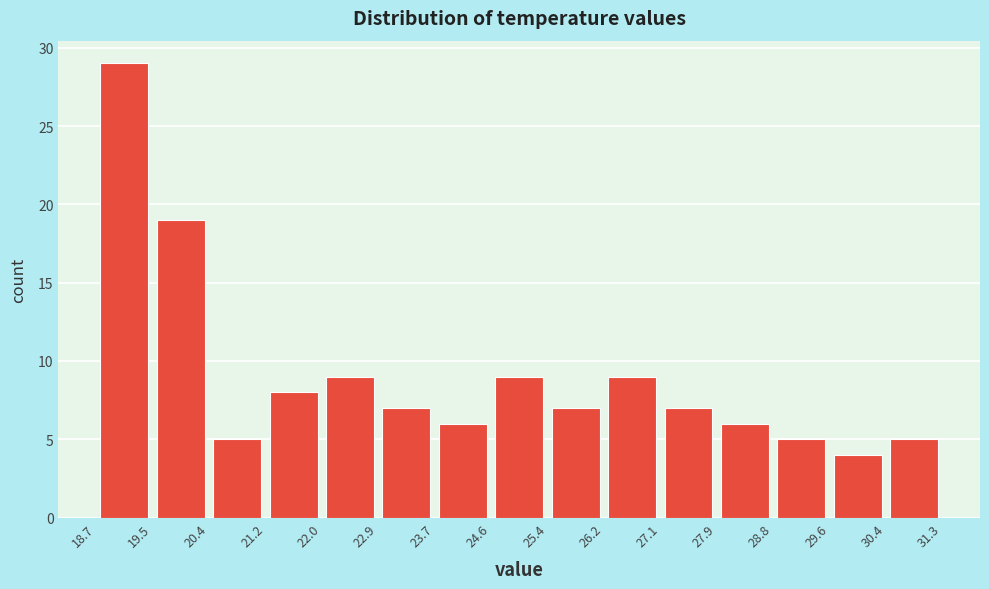

Which range on the x-axis has the tallest bar?

18.7 to 19.5